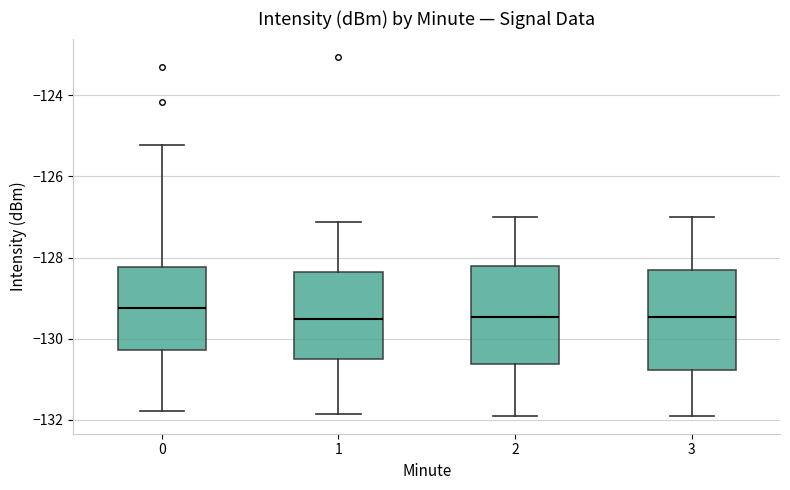

Reading left to right, transcribe this box plot: for each box, give where its median line is, the range the box spans, and where its two whiskers end, as read against the y-axis. The values are not printed on the chart, so give them approximately, as read against the axis.

0: median -129.2, box -130.2 to -128.2, whiskers -131.8 to -125.2
1: median -129.6, box -130.6 to -128.4, whiskers -131.8 to -127.2
2: median -129.4, box -130.6 to -128.2, whiskers -132.0 to -127.0
3: median -129.4, box -130.8 to -128.4, whiskers -132.0 to -127.0